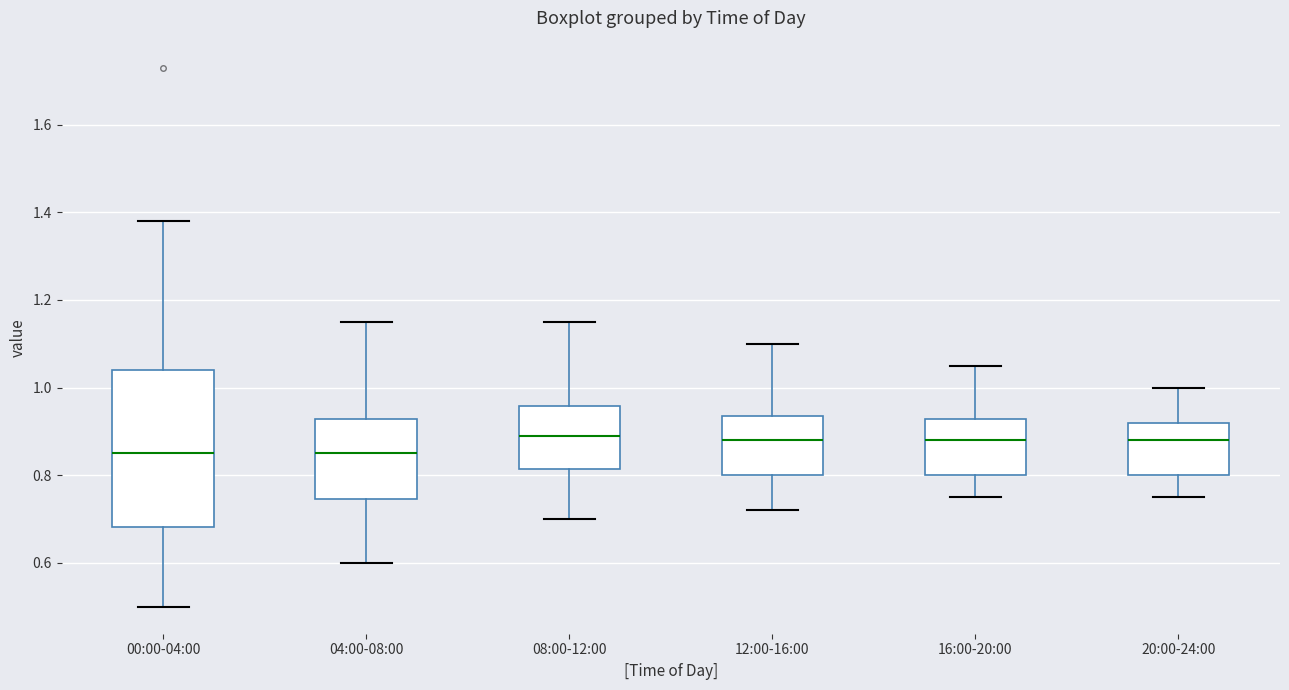

Reading left to right, transcribe this box plot: for each box, give where its median line is, the range the box spans, and where its two whiskers end, as read against the y-axis. The values are not printed on the chart, so give them approximately, as read against the axis.

00:00-04:00: median 0.86, box 0.68 to 1.04, whiskers 0.50 to 1.38
04:00-08:00: median 0.86, box 0.74 to 0.92, whiskers 0.60 to 1.16
08:00-12:00: median 0.90, box 0.82 to 0.96, whiskers 0.70 to 1.16
12:00-16:00: median 0.88, box 0.80 to 0.94, whiskers 0.72 to 1.10
16:00-20:00: median 0.88, box 0.80 to 0.92, whiskers 0.76 to 1.06
20:00-24:00: median 0.88, box 0.80 to 0.92, whiskers 0.76 to 1.00